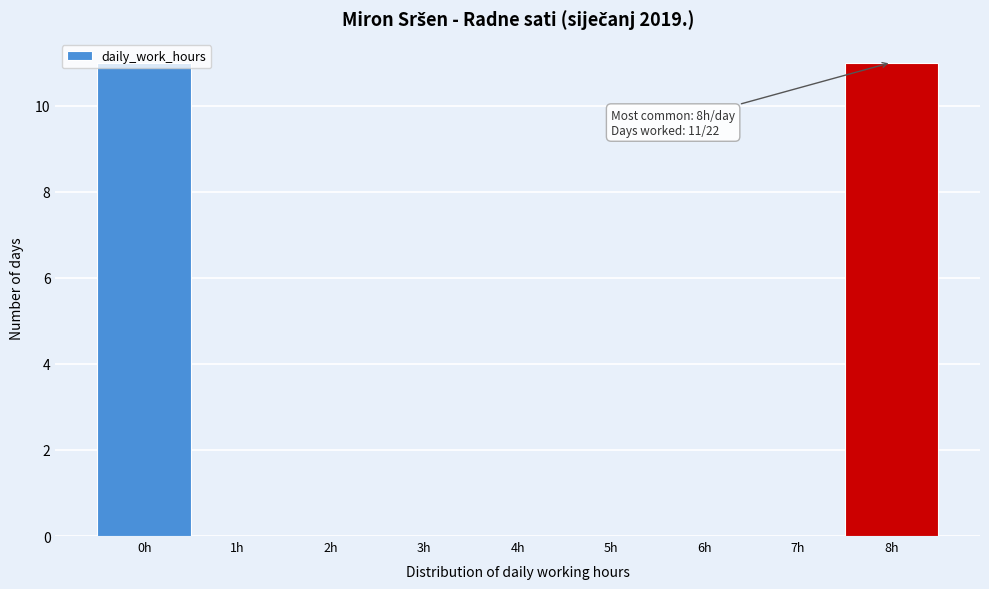

What is the greatest value displayed?

11